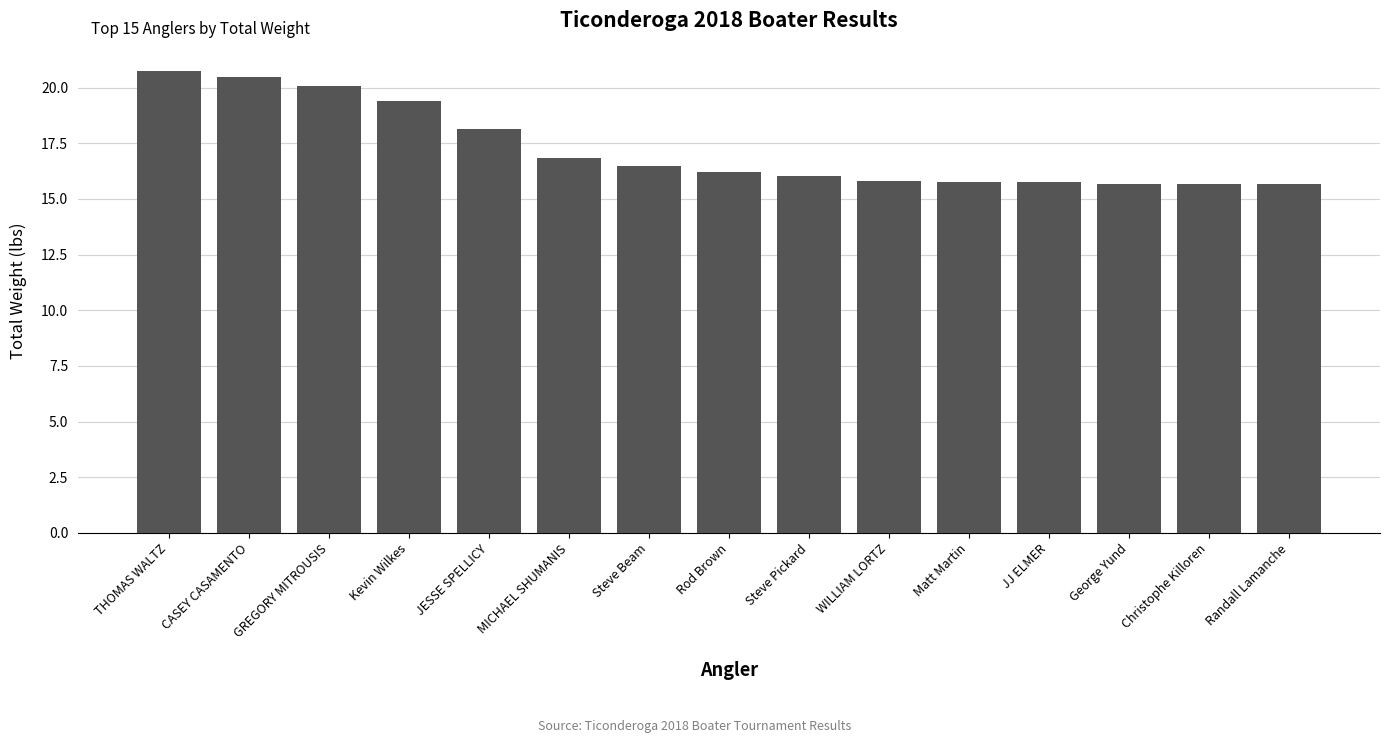

What value does the data have at JJ ELMER?

15.7